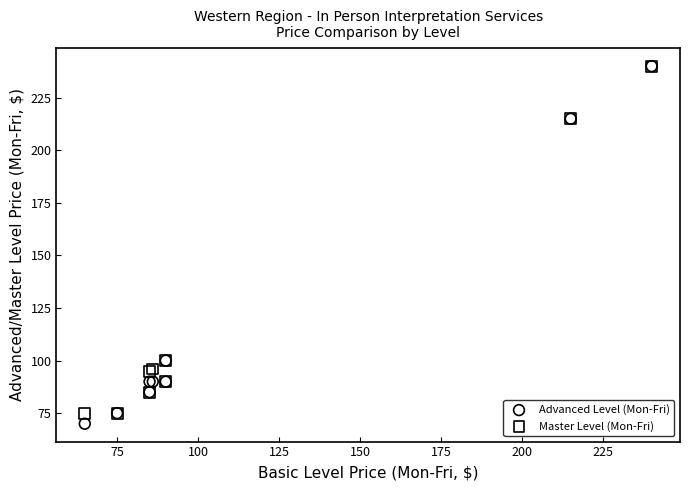

What are all the series names shown in the legend?

Advanced Level (Mon-Fri), Master Level (Mon-Fri)